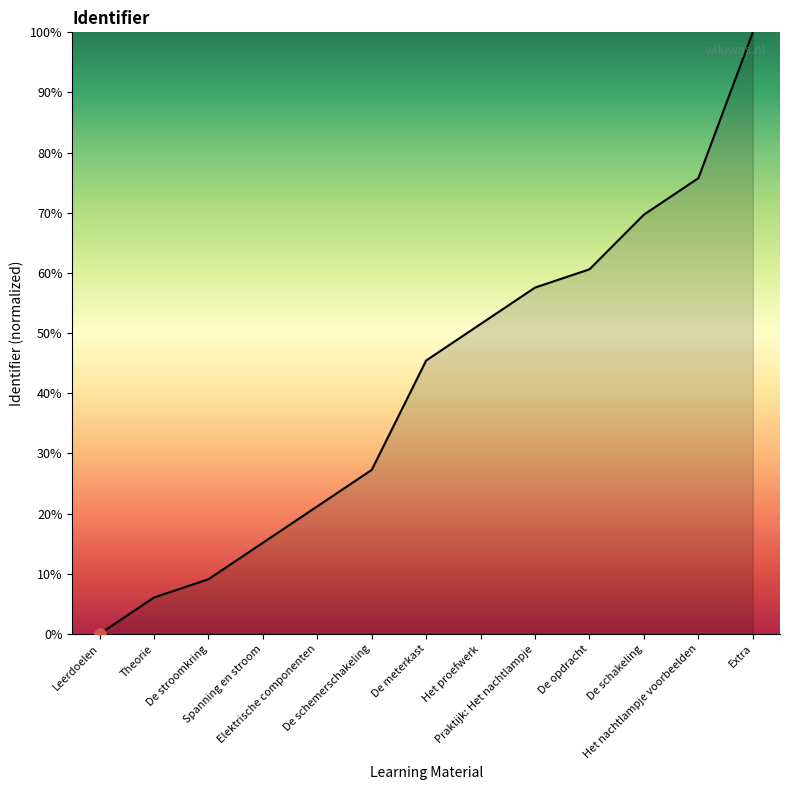

Rank the categories by value from lowest to highest.

Leerdoelen, Theorie, De stroomkring, Spanning en stroom, Elektrische componenten, De schemerschakeling, De meterkast, Het proefwerk, Praktijk: Het nachtlampje, De opdracht, De schakeling, Het nachtlampje voorbeelden, Extra